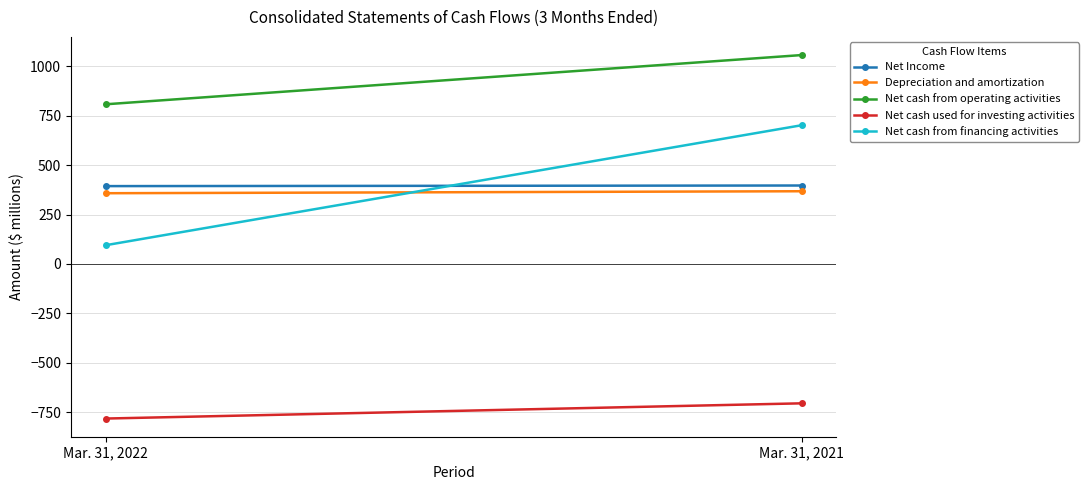

The Net cash from operating activities series shows 1323 at Mar. 31, 2022. True or false?

False